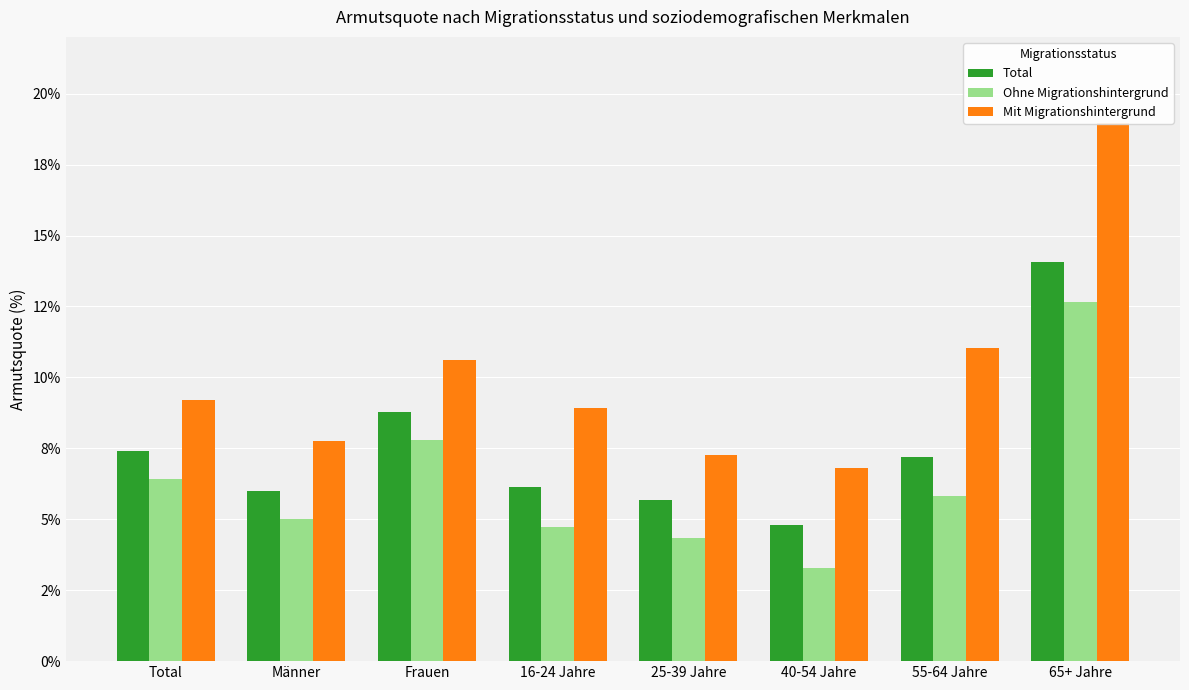

What is the total value across all series at 55-64 Jahre?

24.0